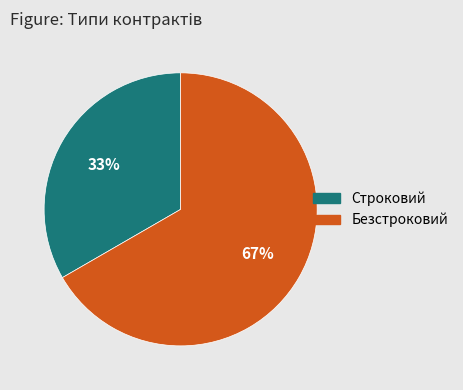

To the nearest percent, what is the combined percentage of Безстроковий and Строковий?

100%